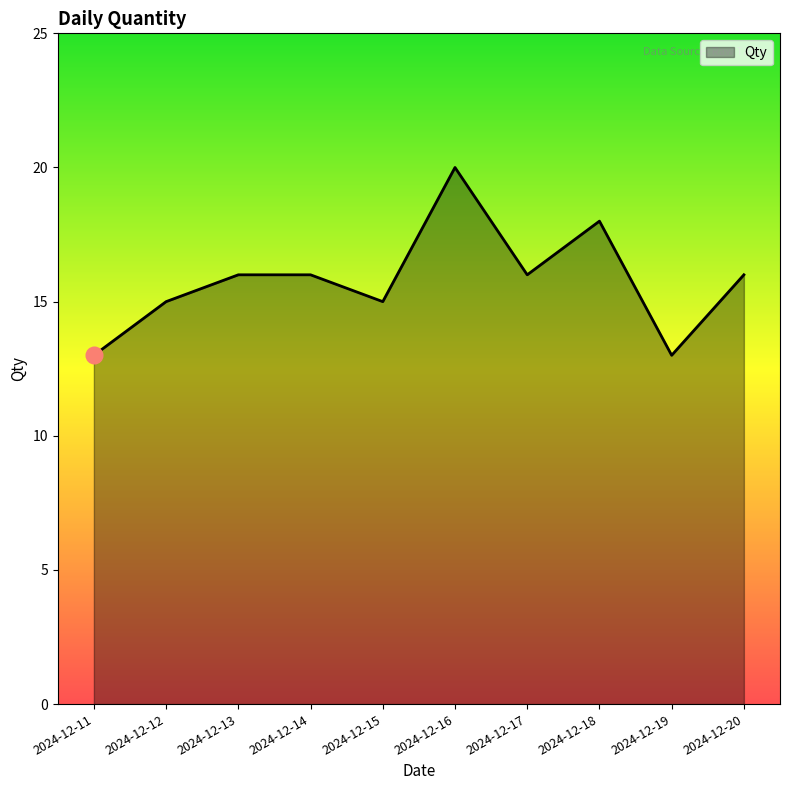

At which category does the chart reach its peak across all series?

2024-12-16